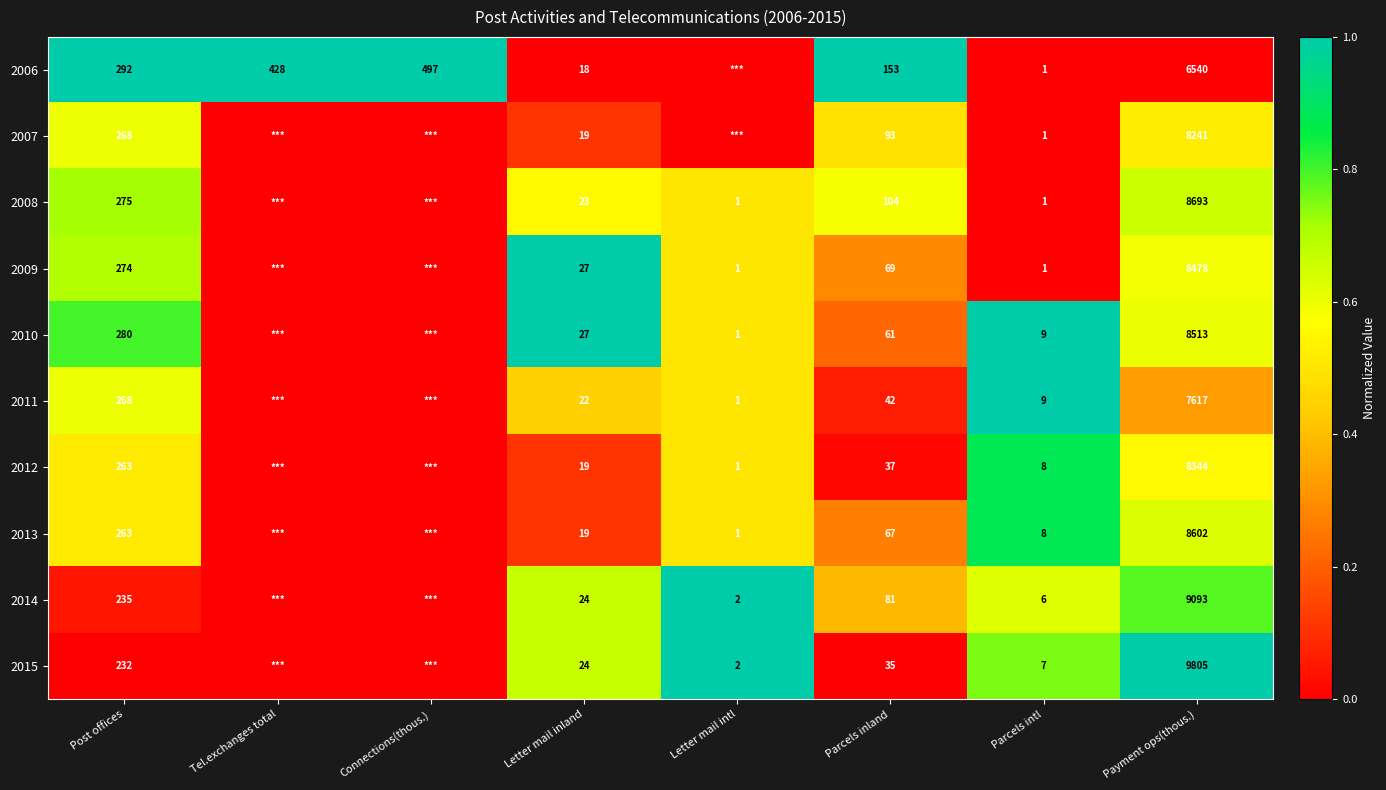

What is the difference between the highest and lowest values at Letter mail inland?

9